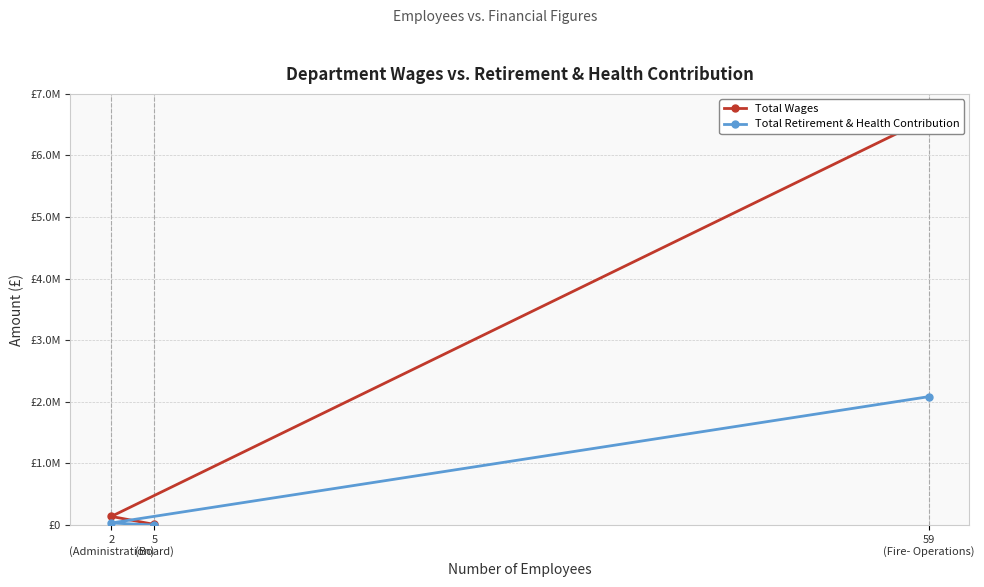

Reading left to right, list all the values displayed in this chart.

Total Wages: 59
(Fire- Operations)=6607157	2
(Administration)=139752	5
(Board)=9900
Total Retirement & Health Contribution: 59
(Fire- Operations)=2084001	2
(Administration)=33297	5
(Board)=0